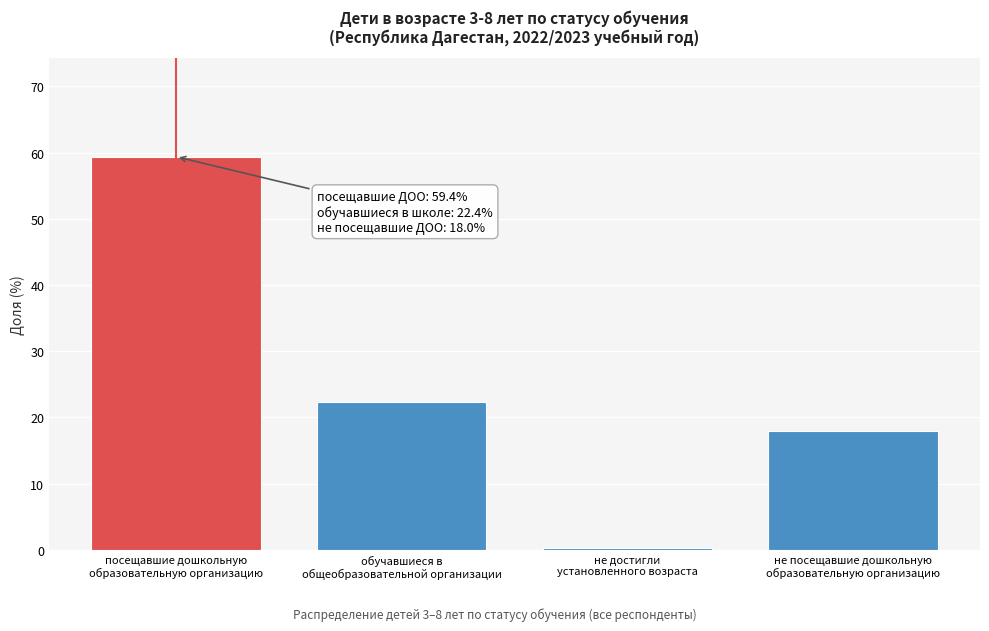

Reading left to right, extract all data points from this chart.

59.4	22.4	0.3	18.0